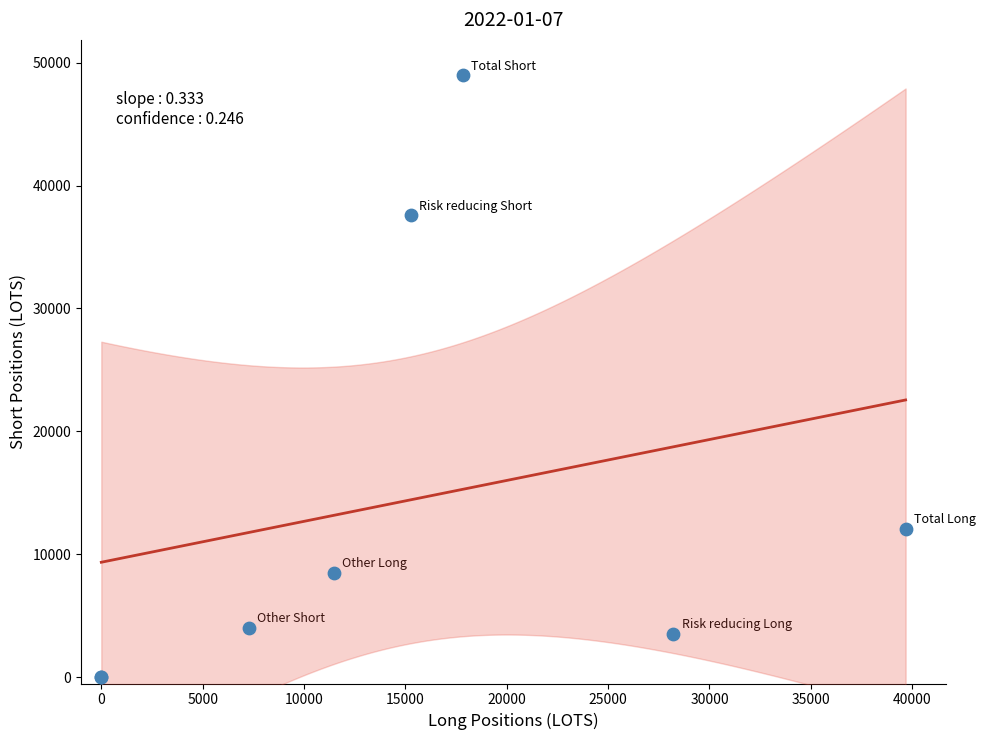

What Y value in the scatter plot is closest to 24483?

12077.9